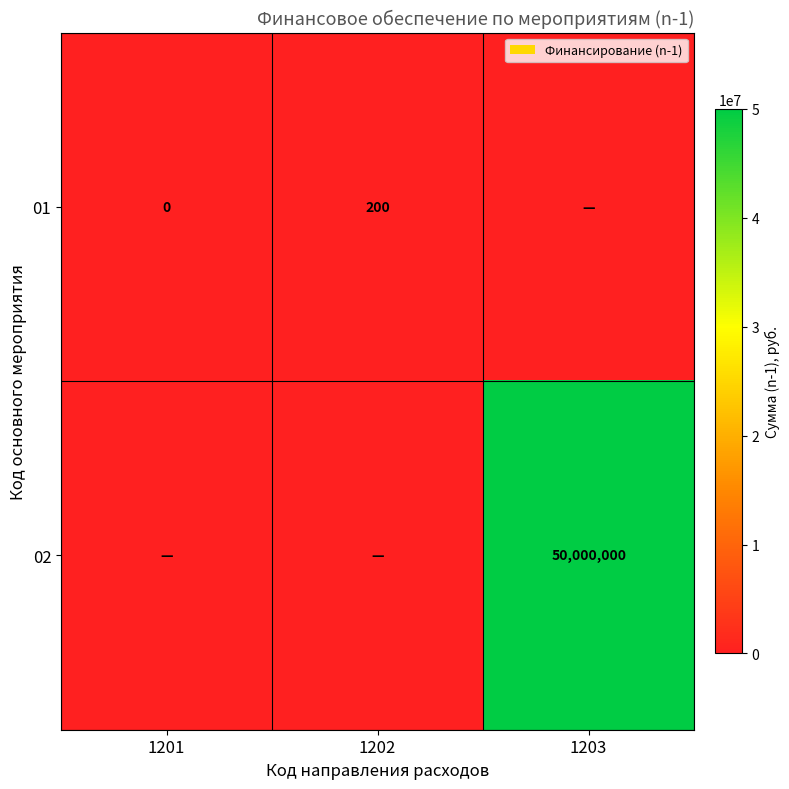

What is the sum of the 01 values at 1201 and 1202?

200